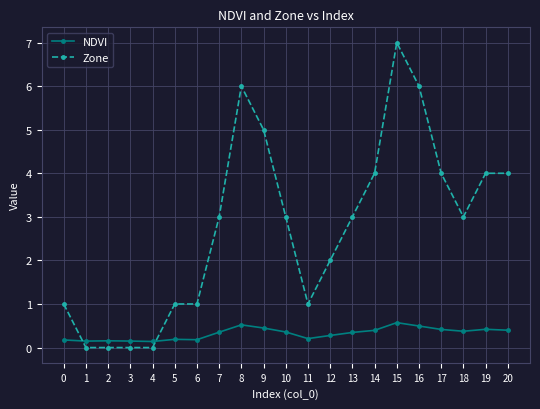

Does the chart display data point markers on the line(s)?

Yes